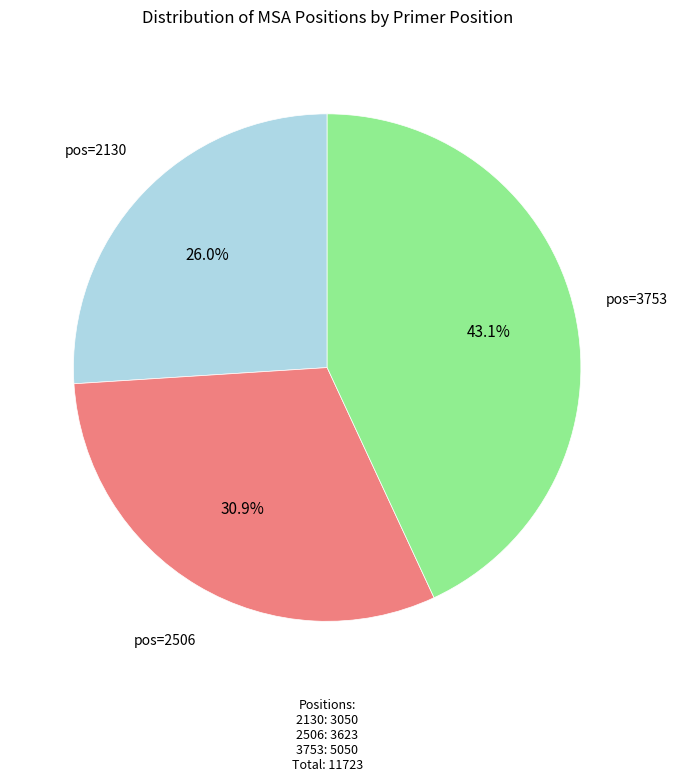

What is the ratio of the value at 3753 to the value at 2130?

1.7